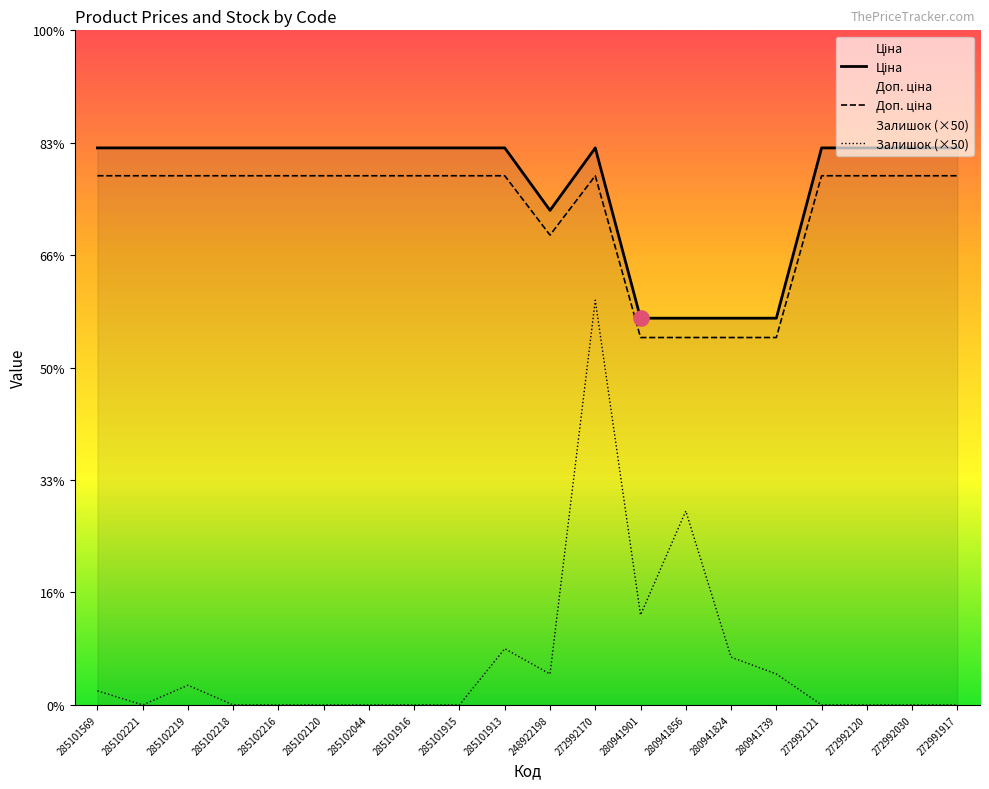

Which series has the widest spread of Y values?

Залишок (×50)